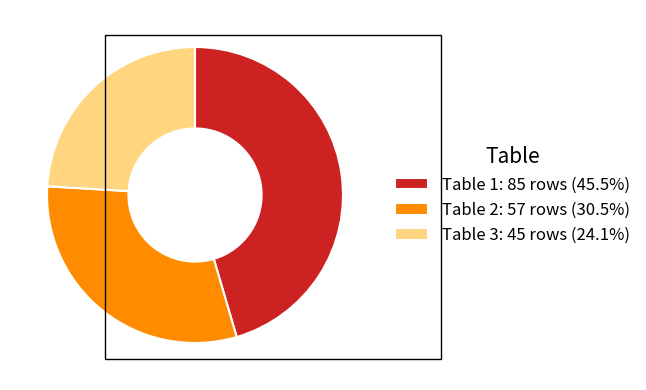

The Table 1 slice represents 37% of the pie. True or false?

False